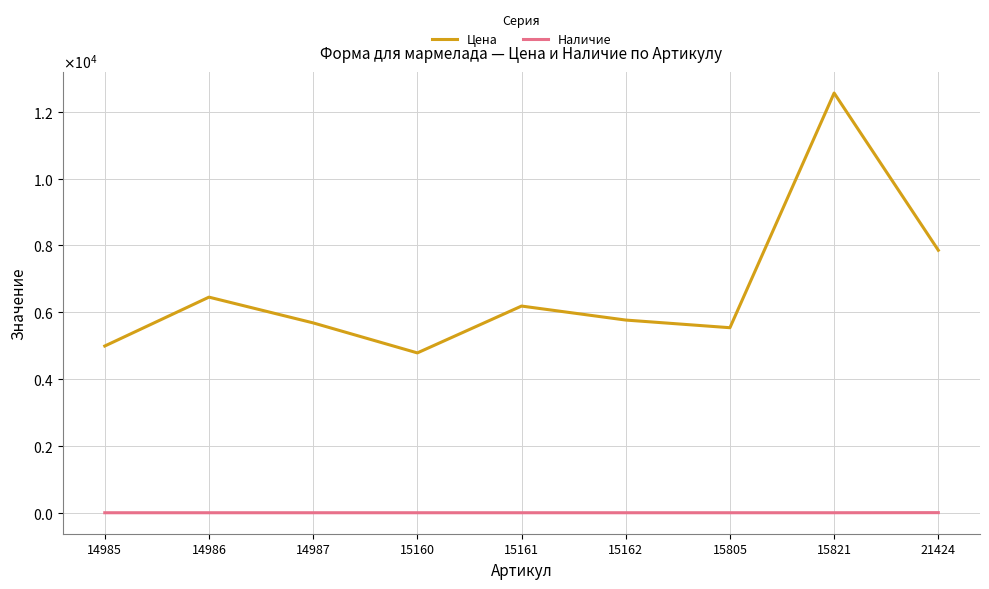

How many interior local valleys does the Цена series have?

2